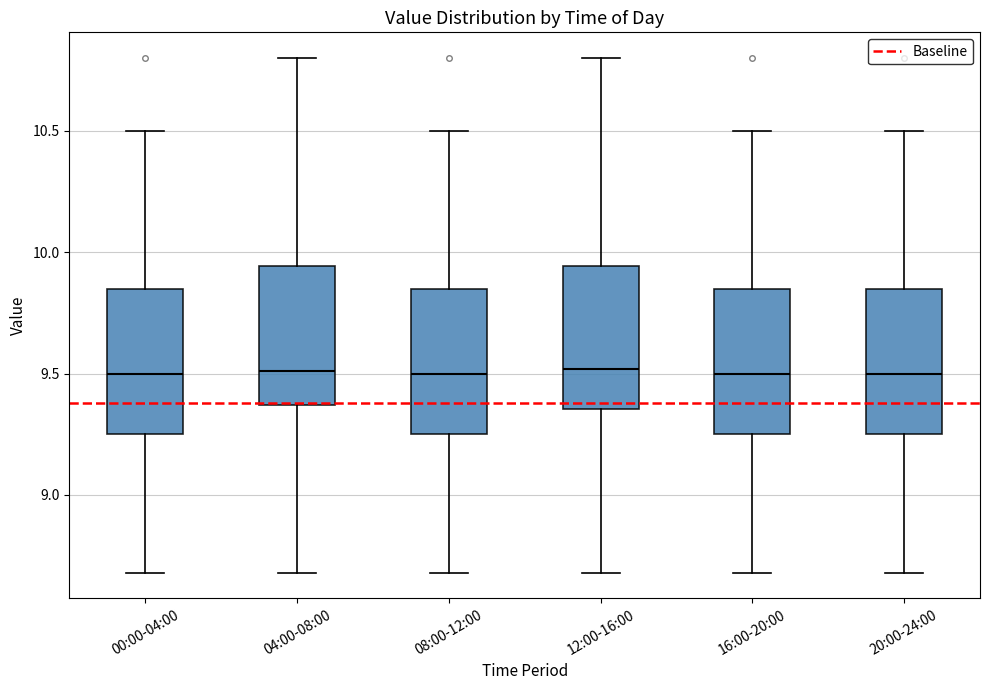

Reading left to right, read every box against the y-axis: the position of its median line, the range the box covers, and the ends of its whiskers. The values are not printed on the chart, so give them approximately, as read against the axis.

00:00-04:00: median 9.50, box 9.25 to 9.85, whiskers 8.70 to 10.50
04:00-08:00: median 9.50, box 9.35 to 9.95, whiskers 8.70 to 10.80
08:00-12:00: median 9.50, box 9.25 to 9.85, whiskers 8.70 to 10.50
12:00-16:00: median 9.50, box 9.35 to 9.95, whiskers 8.70 to 10.80
16:00-20:00: median 9.50, box 9.25 to 9.85, whiskers 8.70 to 10.50
20:00-24:00: median 9.50, box 9.25 to 9.85, whiskers 8.70 to 10.50